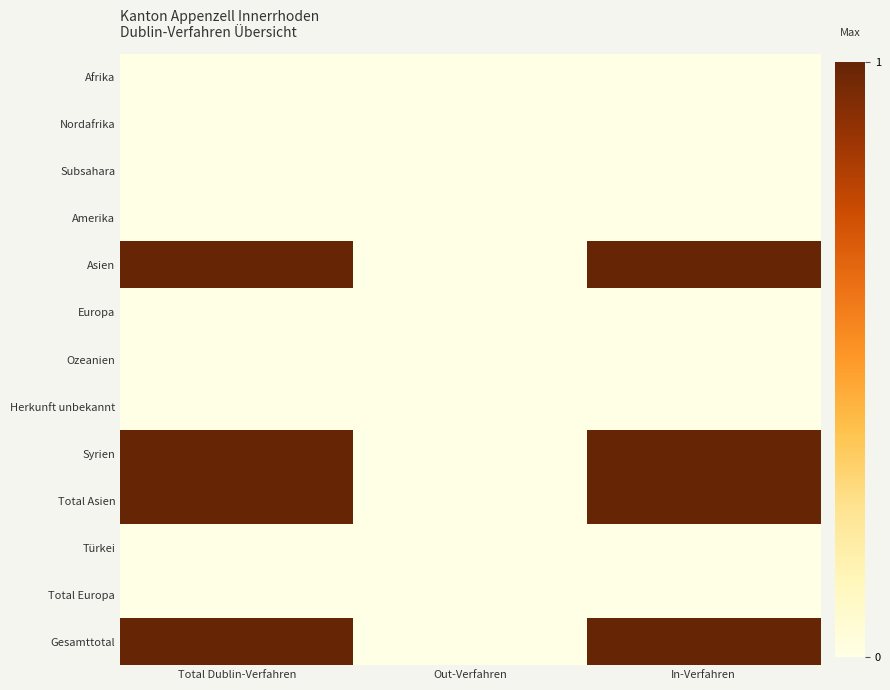

What is the spread (max minus min) of values at In-Verfahren?

1